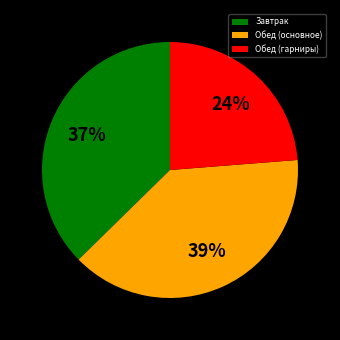

Rank the categories by value from highest to lowest.

Обед (основное), Завтрак, Обед (гарниры)